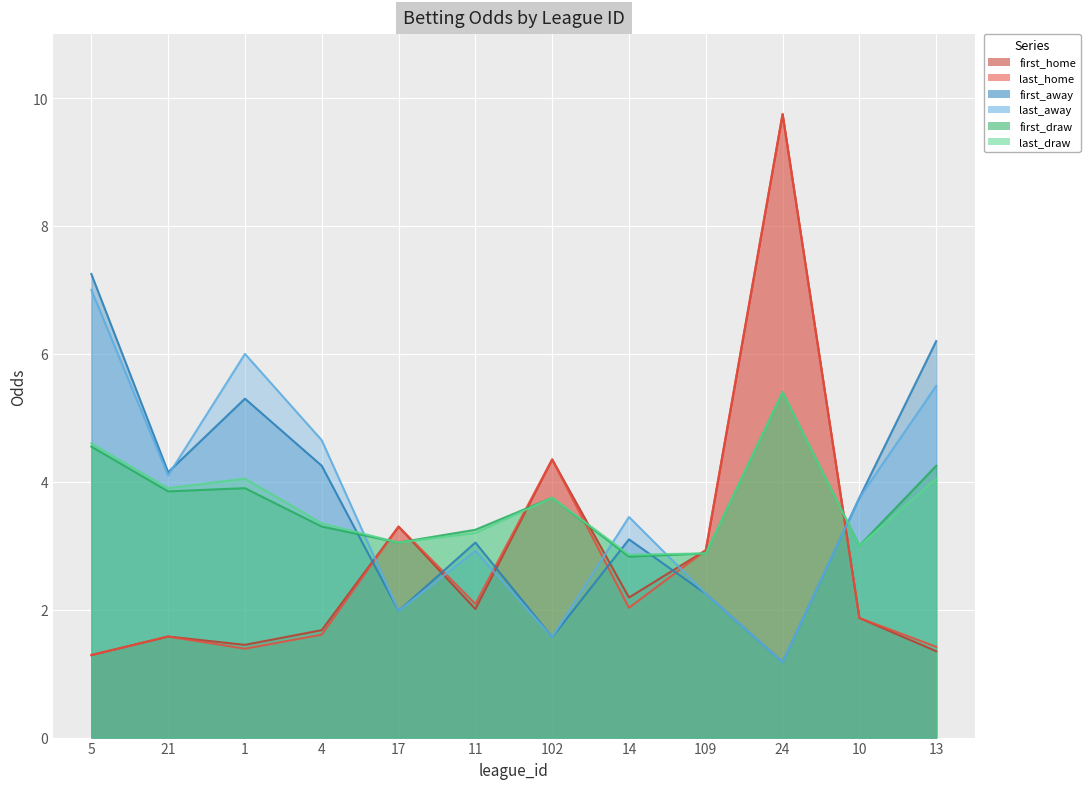

After their last crossing, which series has the higher values: first_home or first_away?

first_away